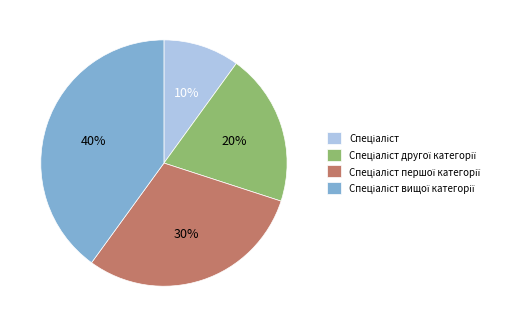

Is there a majority slice in this chart?

No